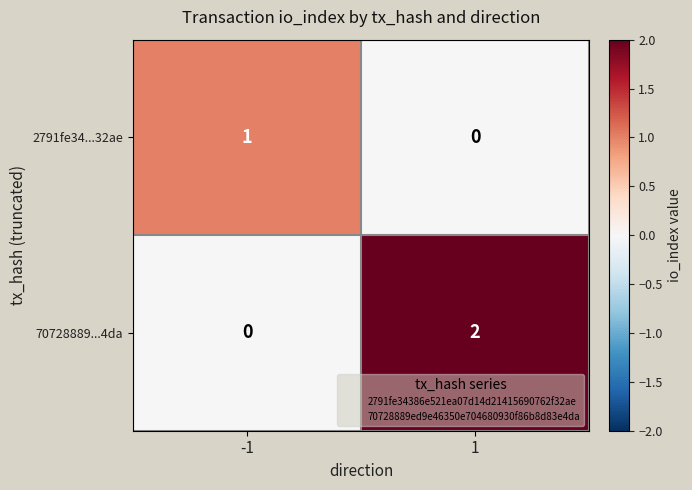

Is the value of 2791fe34...32ae at -1 greater than the value of 70728889...4da at 1?

No